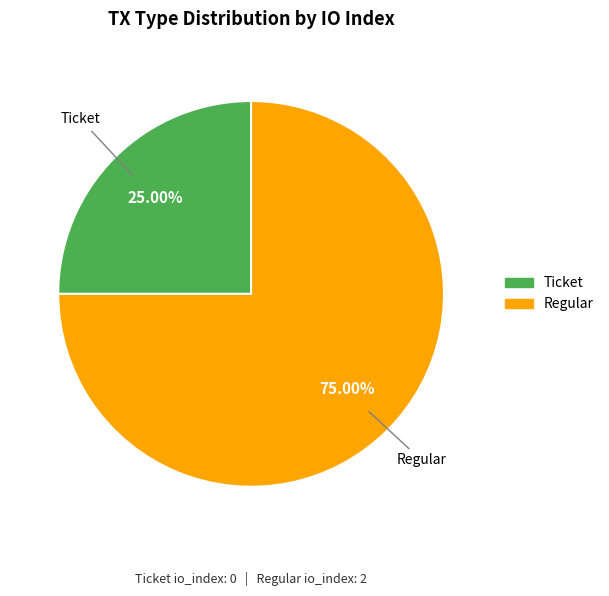

Which has a higher value, Regular or Ticket?

Regular